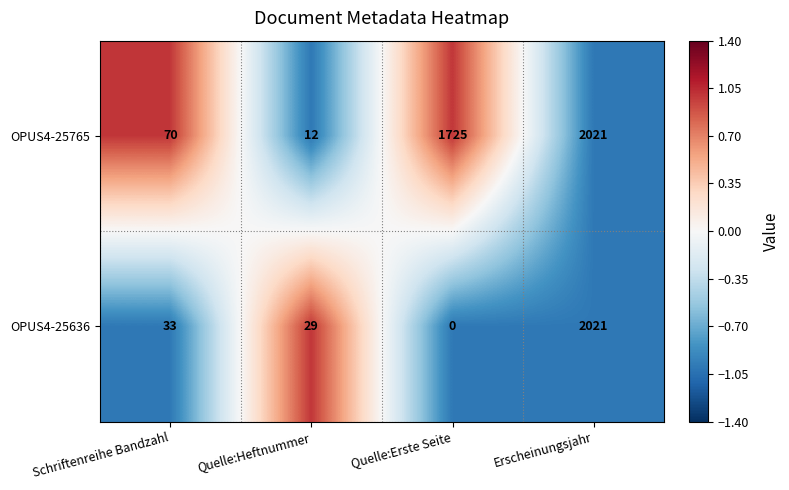

What is the total value across all series at Erscheinungsjahr?

4042